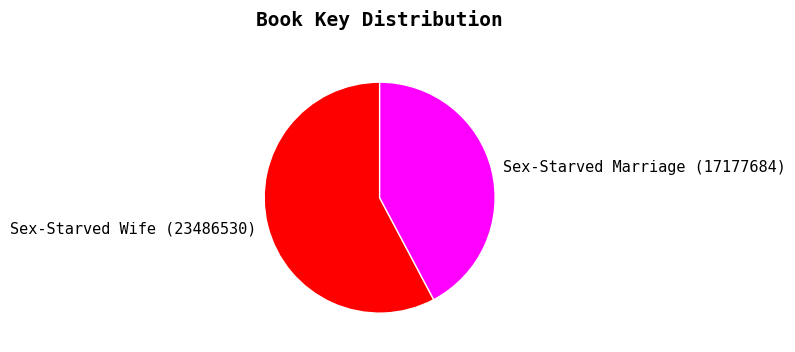

What is the largest slice in the pie chart?

Sex-Starved Wife (23486530)